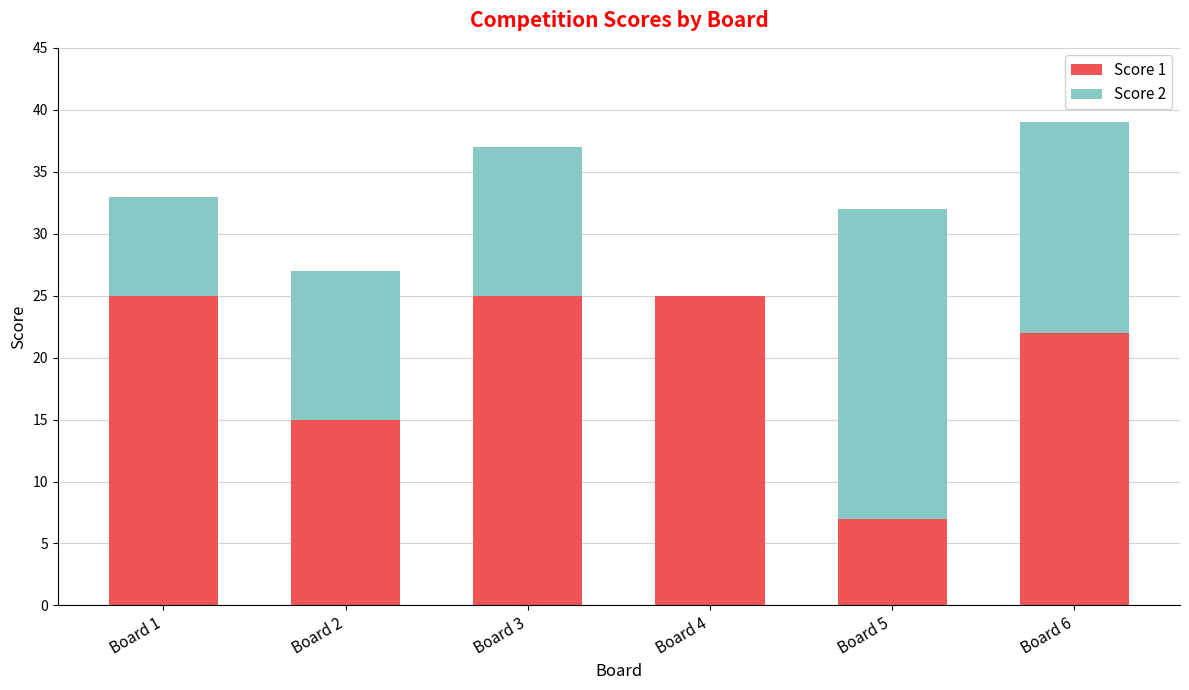

The Score 1 series shows 41 at Board 3. True or false?

False